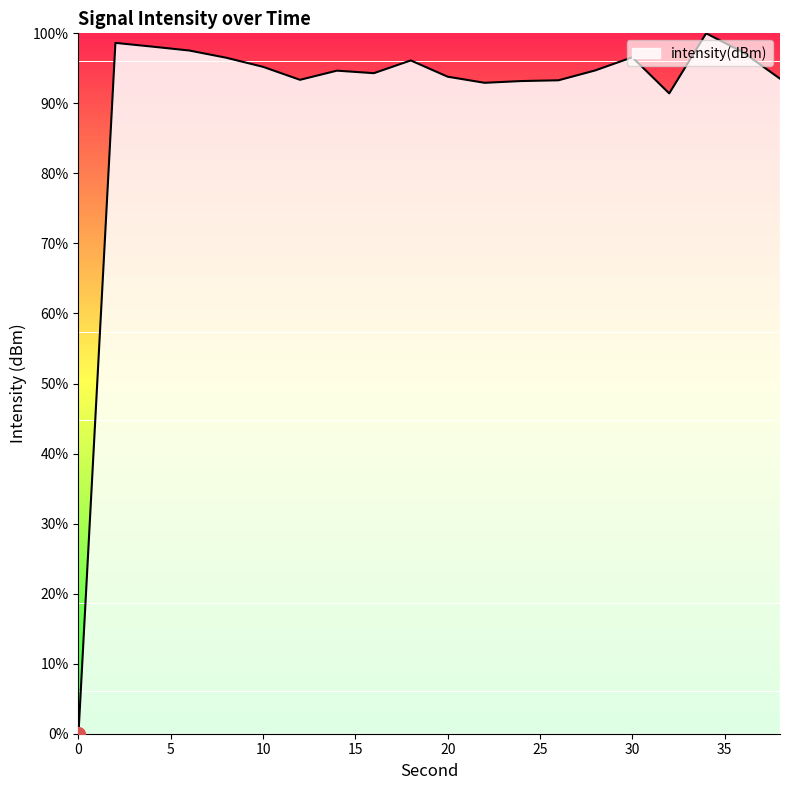

What is the difference between the maximum and minimum values?

100.0